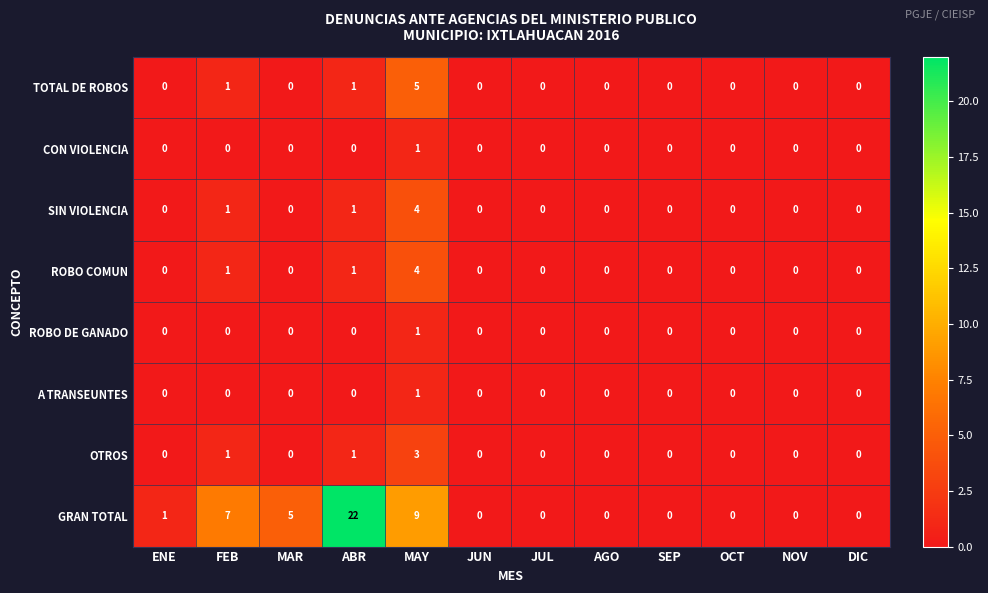

Which series has the largest range (max minus min)?

GRAN TOTAL